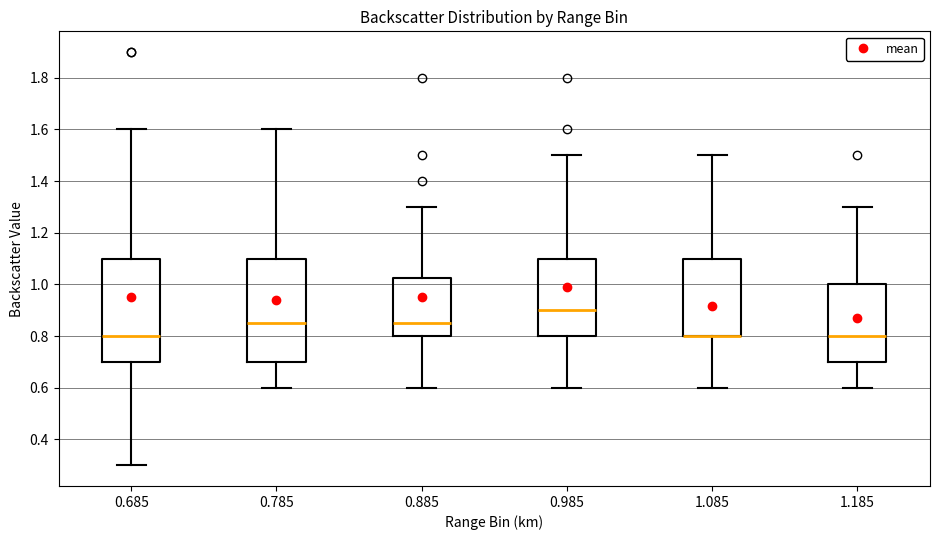

Reading left to right, read every box against the y-axis: the position of its median line, the range the box covers, and the ends of its whiskers. The values are not printed on the chart, so give them approximately, as read against the axis.

0.685: median 0.80, box 0.70 to 1.10, whiskers 0.30 to 1.60
0.785: median 0.86, box 0.70 to 1.10, whiskers 0.60 to 1.60
0.885: median 0.86, box 0.80 to 1.02, whiskers 0.60 to 1.30
0.985: median 0.90, box 0.80 to 1.10, whiskers 0.60 to 1.50
1.085: median 0.80 (drawn on the box's lower edge), box 0.80 to 1.10, whiskers 0.60 to 1.50
1.185: median 0.80, box 0.70 to 1.00, whiskers 0.60 to 1.30